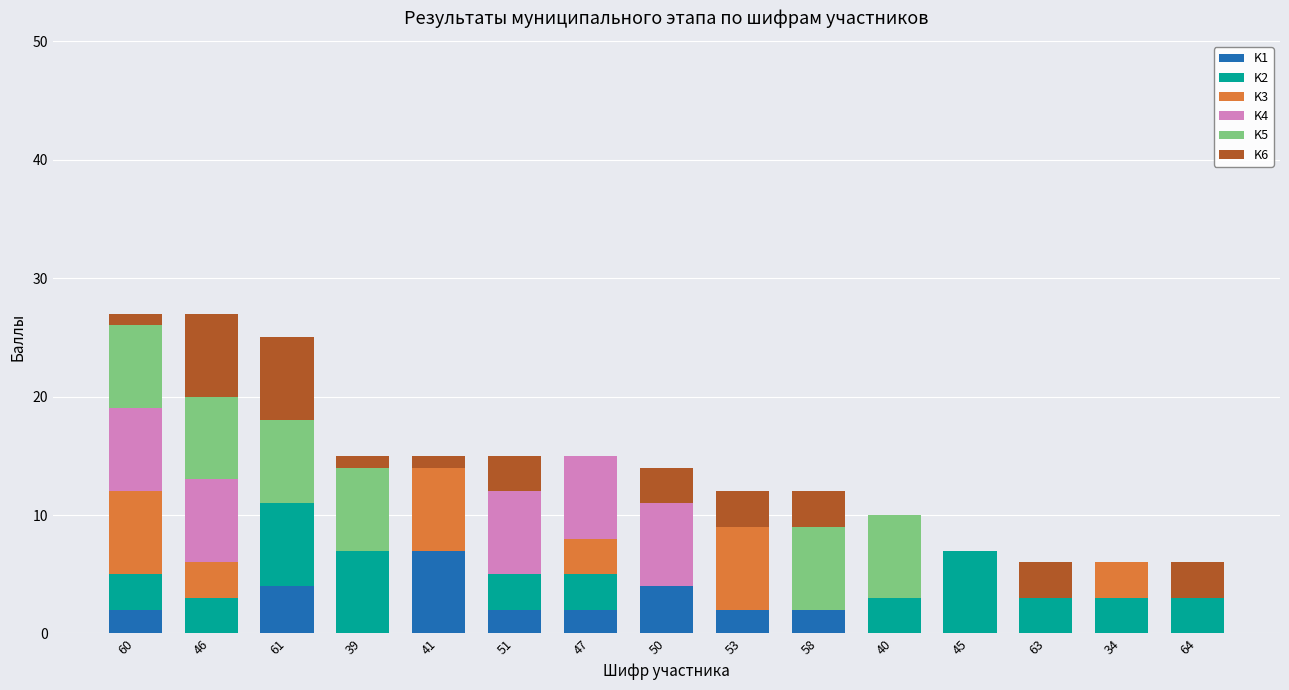

What is the total value across all series at 53?

12